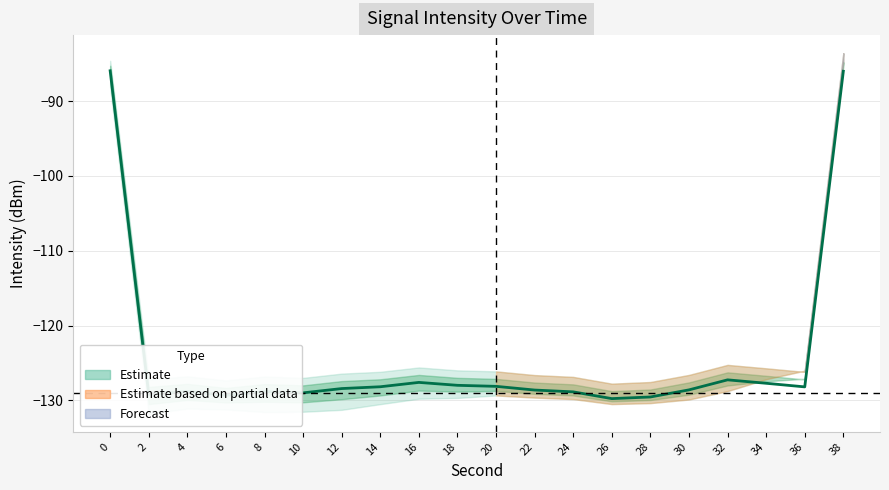

List the labels in order of value, smallest first.

26, 28, 6, 2, 10, 24, 8, 4, 22, 30, 12, 36, 14, 20, 18, 34, 16, 32, 38, 0